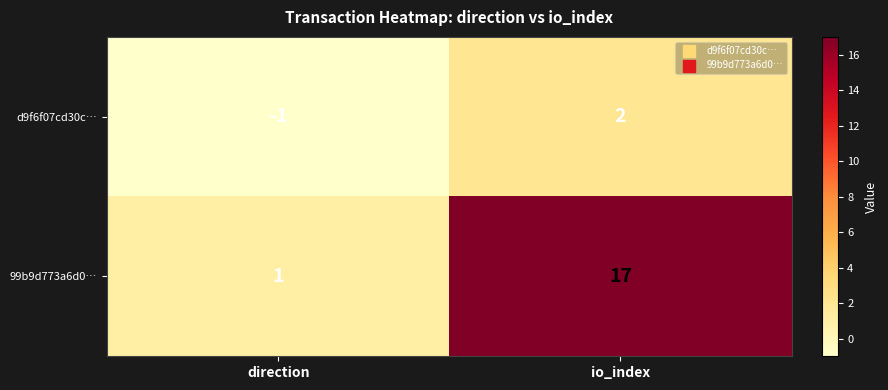

At how many categories does at least one series exceed 9?

1